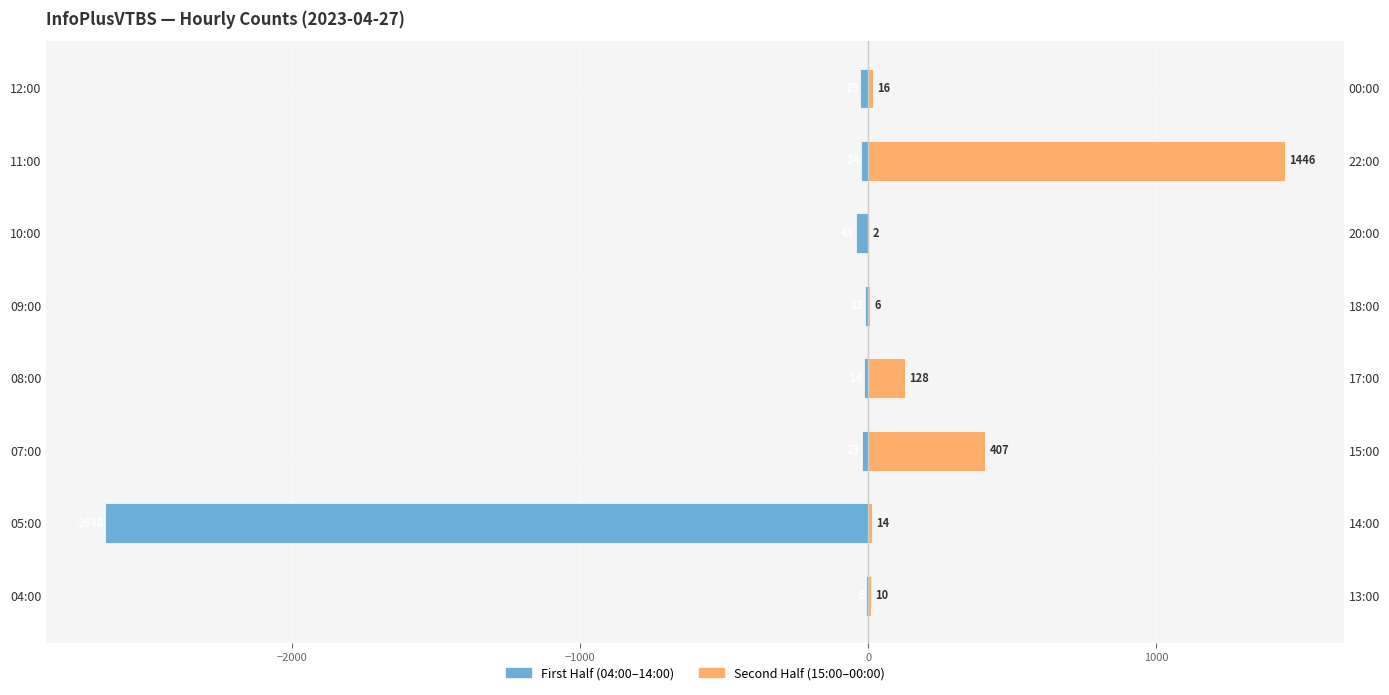

List the series in order of their overall mean, lowest first.

First Half (04:00–14:00), Second Half (15:00–00:00)